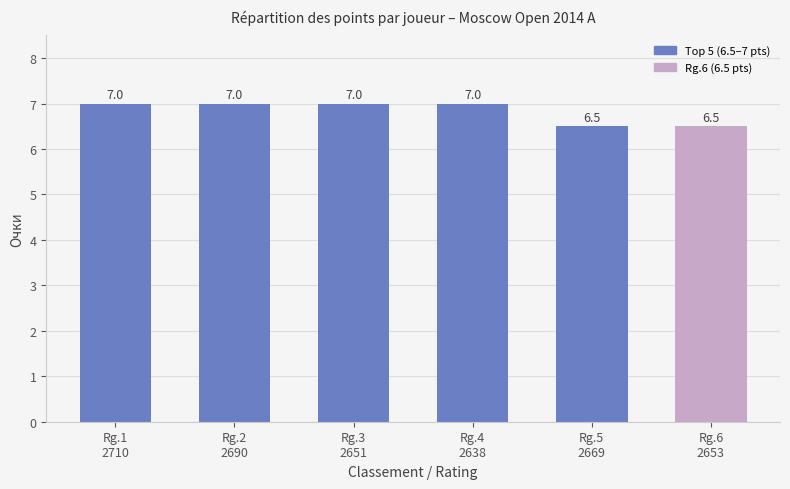

Which has a higher value, Rg.6
2653 or Rg.4
2638?

Rg.4
2638